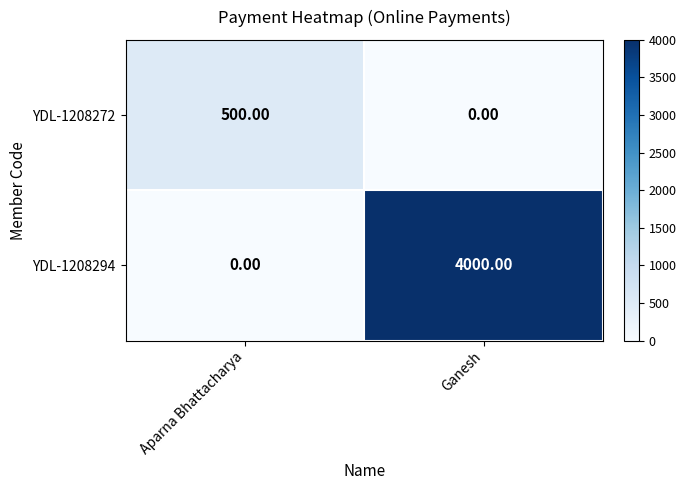

Which series has the largest range (max minus min)?

YDL-1208294